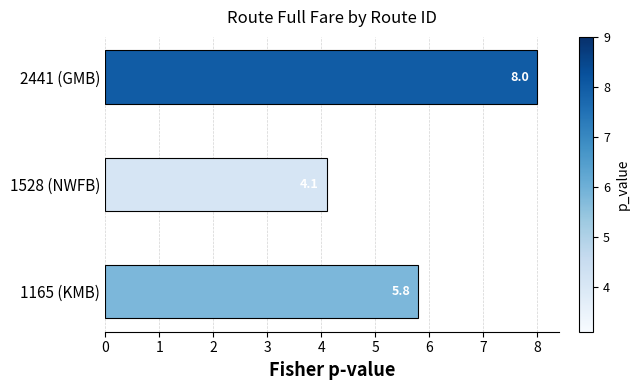

The chart shows a value of 1.7 at 1165 (KMB). True or false?

False